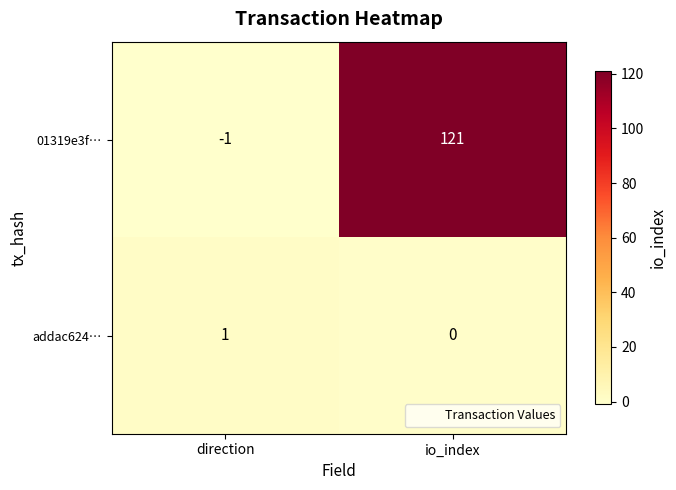

Where is 01319e3f… nearest to the value 60?

direction